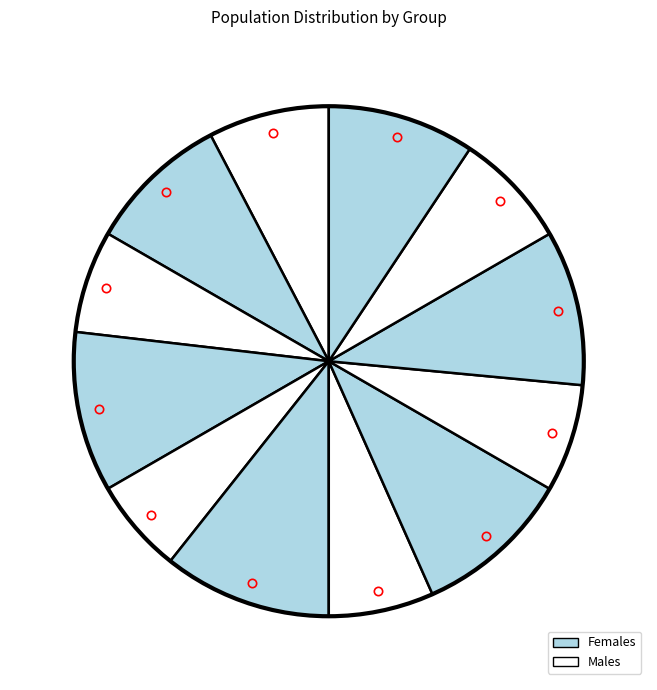

How many slices are in this pie chart?

12